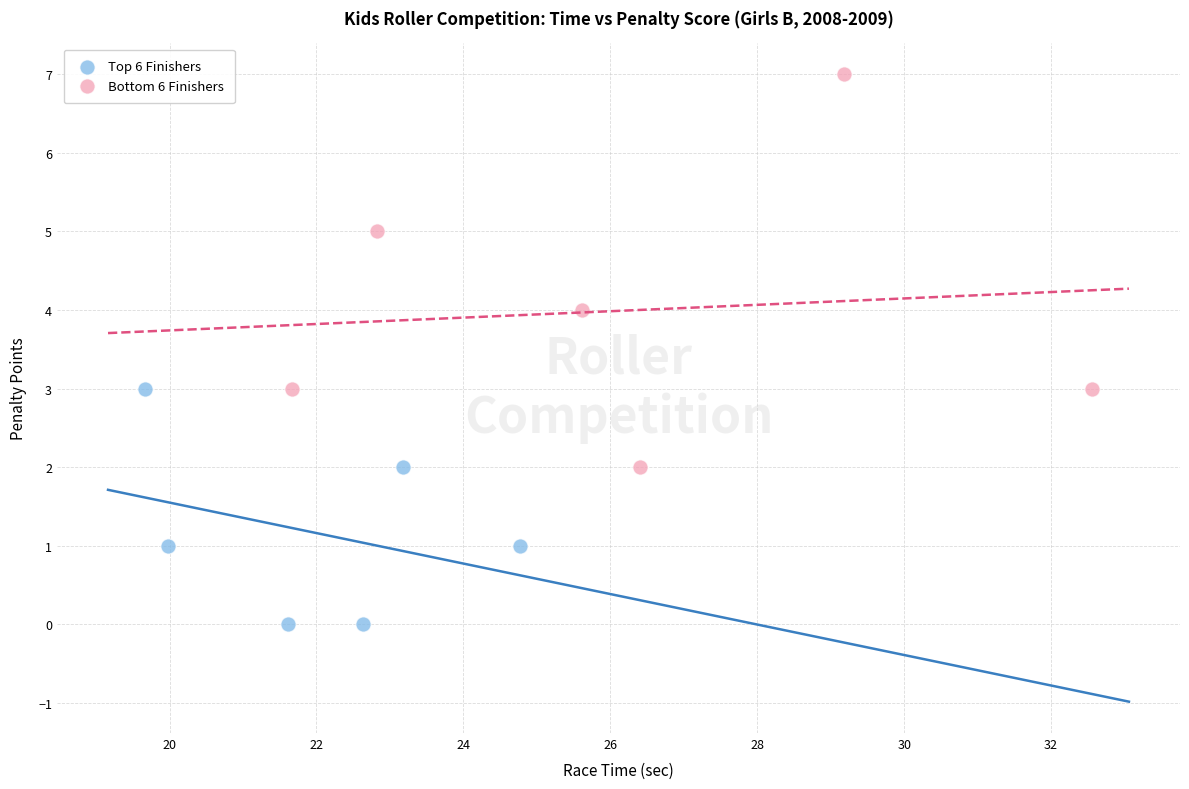

Which series contains the lowest Y value?

Top 6 Finishers